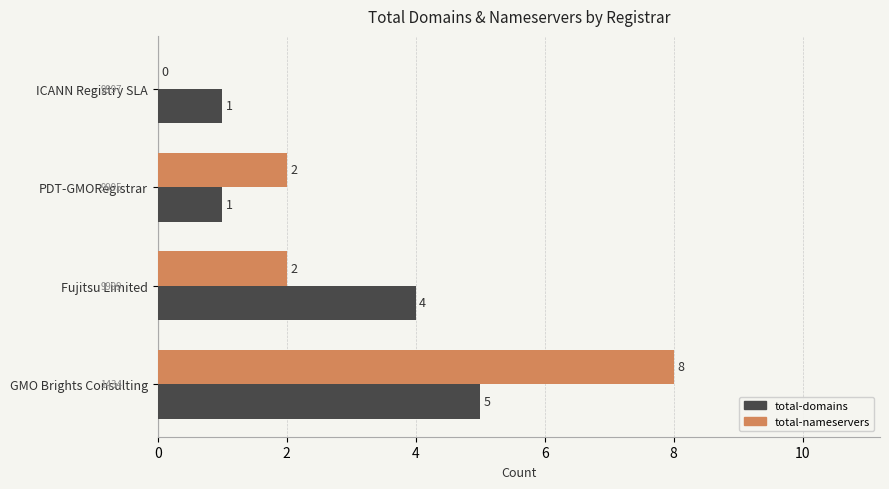

Is it true that total-domains equals 4 at Fujitsu Limited?

True